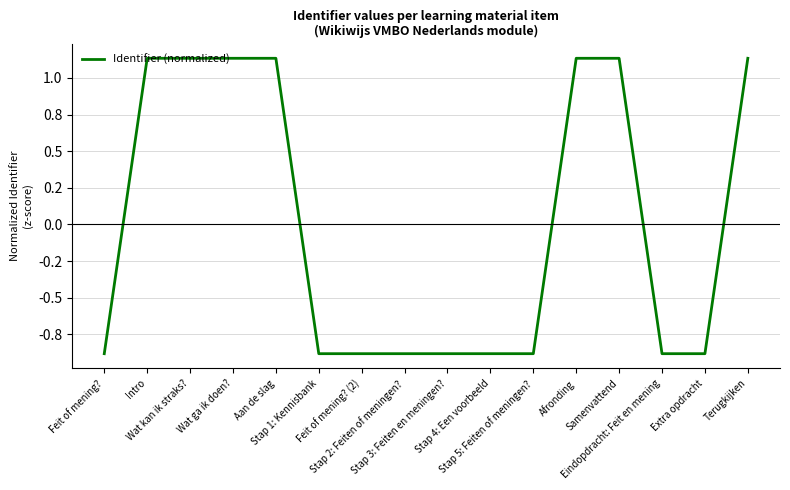

What is the approximate value at Stap 1: Kennisbank?

-0.9